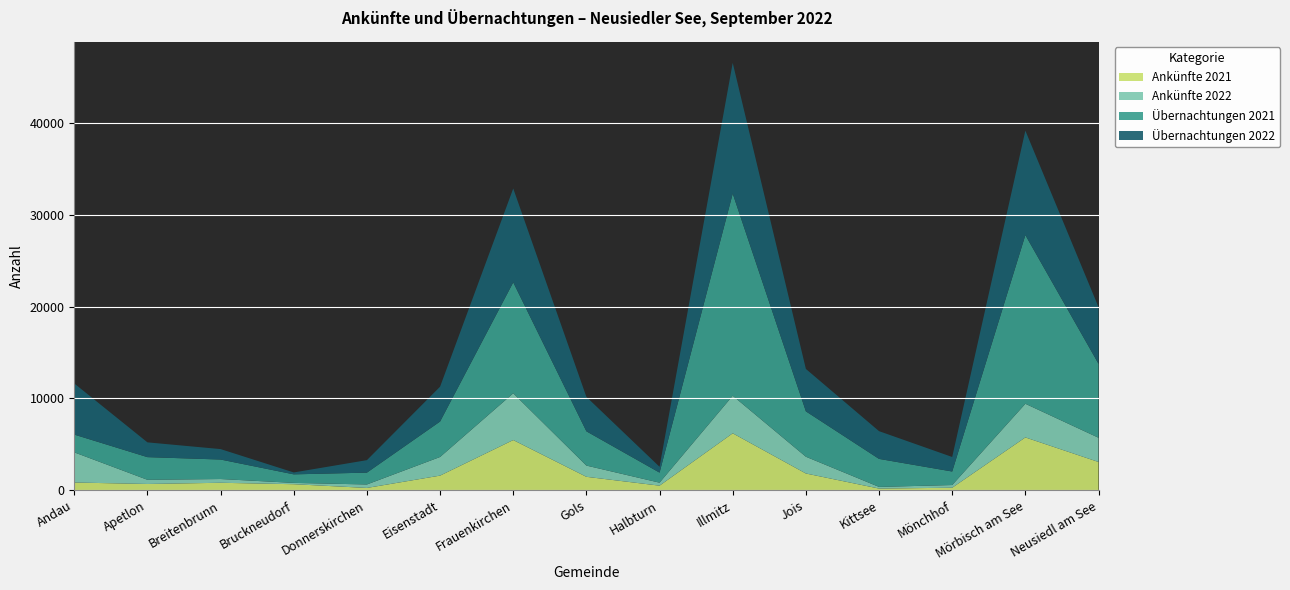

Reading left to right, extract all data points from this chart.

Ankünfte 2021: 838	678	810	654	248	1590	5462	1459	495	6196	1820	180	272	5748	3074
Ankünfte 2022: 3285	456	408	144	378	2028	5092	1223	327	4091	1826	181	292	3664	2639
Übernachtungen 2021: 1933	2467	2122	928	1288	3859	12079	3731	1093	22007	4940	3048	1472	18365	8050
Übernachtungen 2022: 5566	1609	1137	208	1360	3793	10214	3748	635	14227	4618	3020	1581	11370	6172